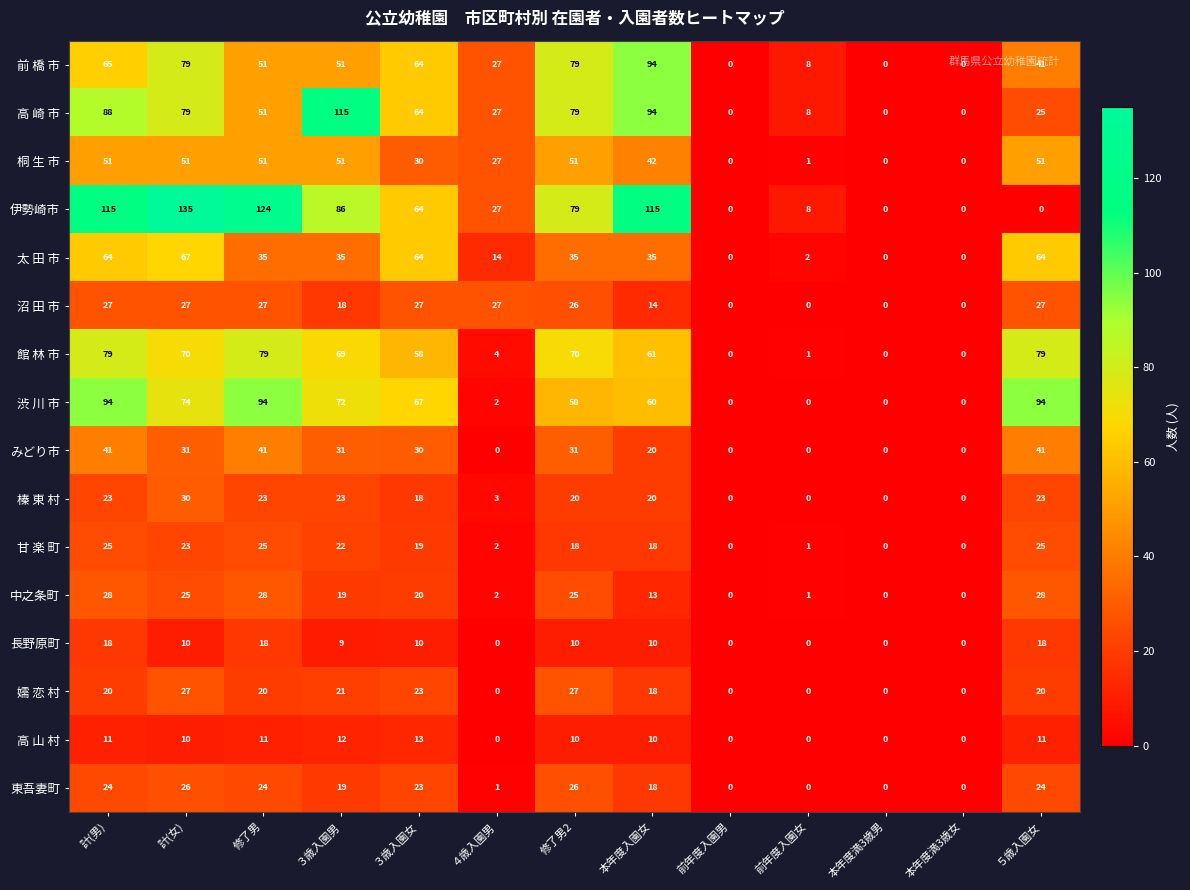

What is the average value of the 太 田 市 series?

32